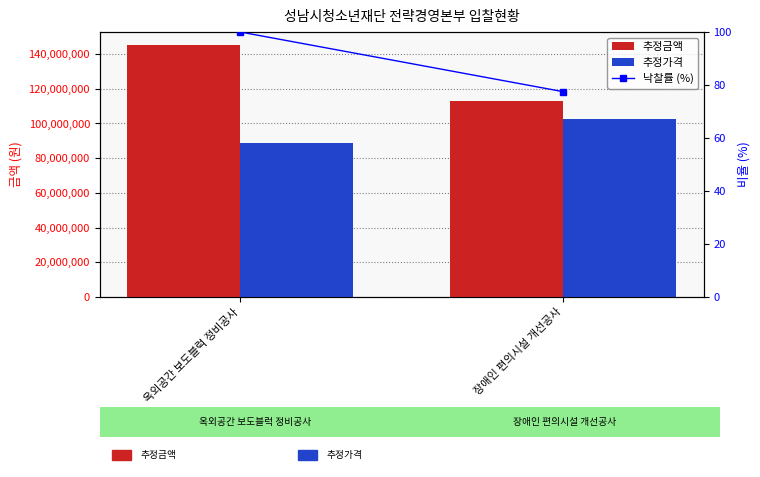

Reading left to right, what are all the values shown in this chart?

추정금액: 옥외공간 보도블럭 정비공사=145375100.0	장애인 편의시설 개선공사=112629000.0
추정가격: 옥외공간 보도블럭 정비공사=88900000.0	장애인 편의시설 개선공사=102390000.0
낙찰률 (%): 옥외공간 보도블럭 정비공사=100.0	장애인 편의시설 개선공사=77.5